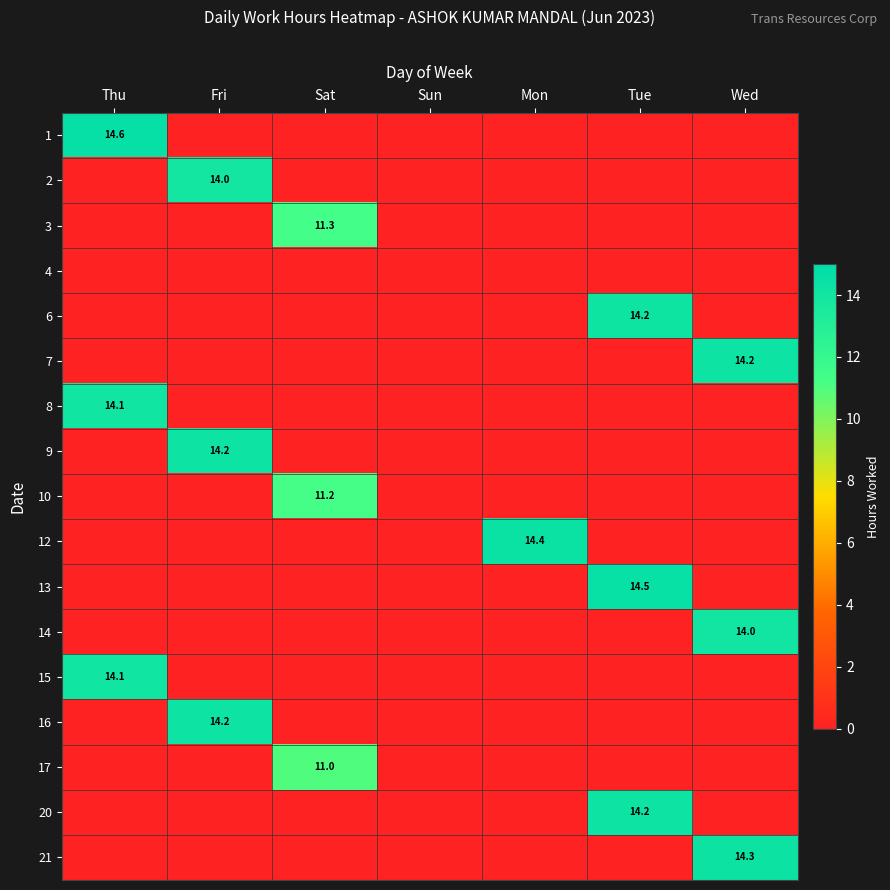

True or false: 3 has a value of 2.3 at Sat.

False